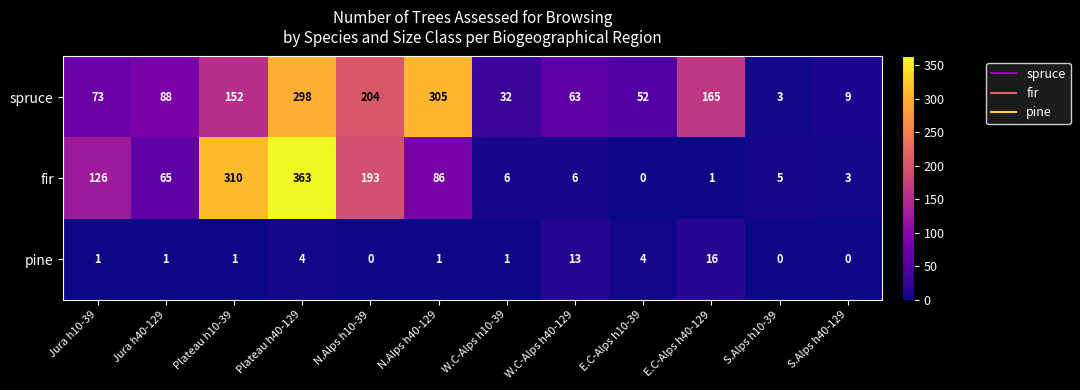

At which category does the chart reach its peak across all series?

Plateau h40-129